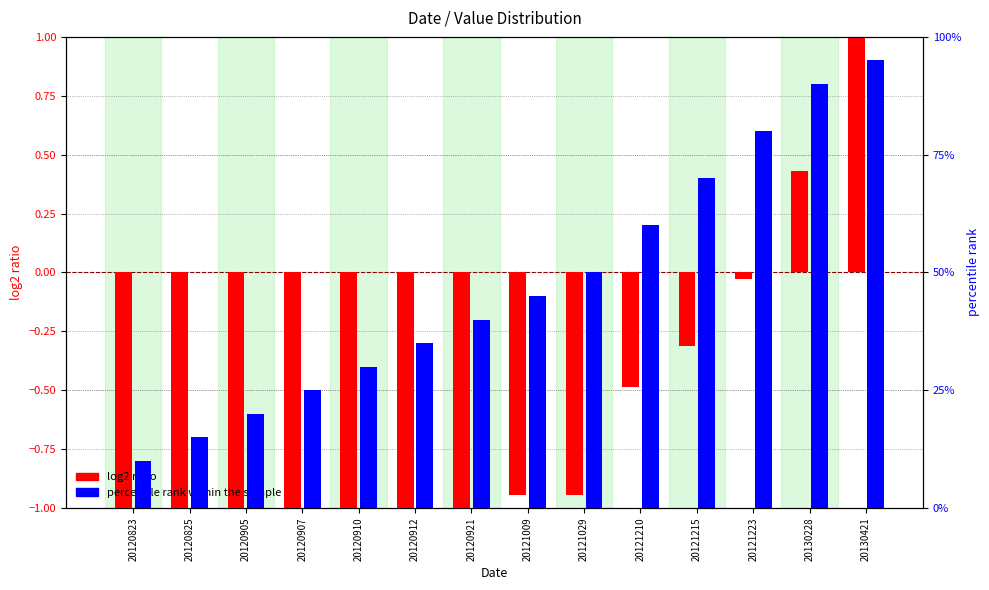

Read the log2 ratio value at 20121215.

-0.3